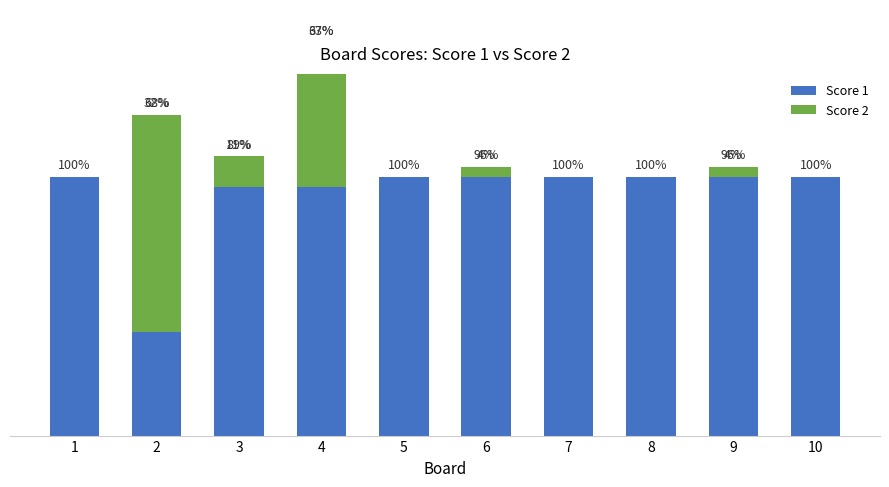

At which label does Score 1 reach its peak?

1